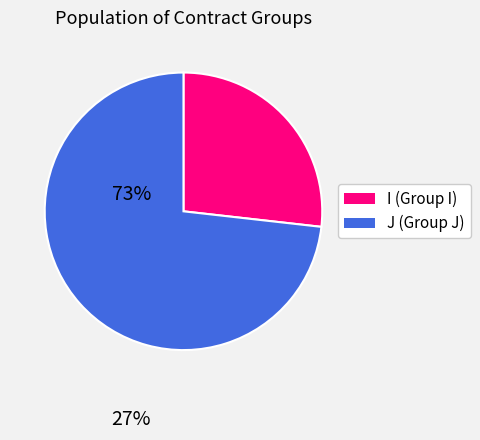

Is there a majority slice in this chart?

Yes